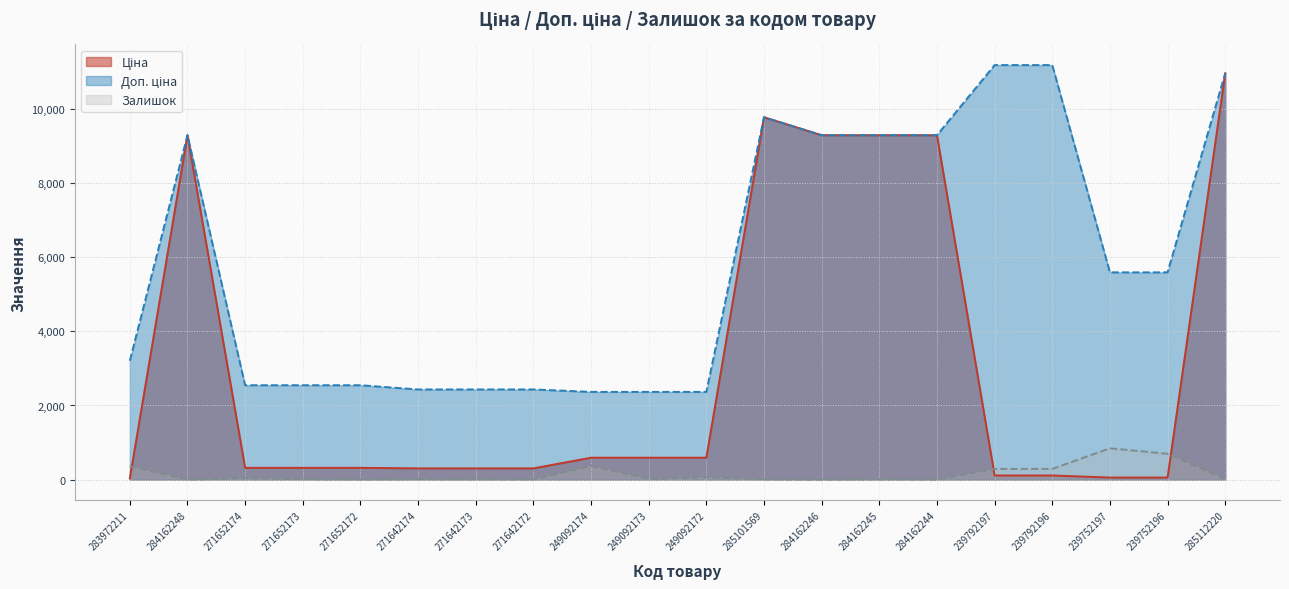

How many data points in Залишок are less than 15?

10